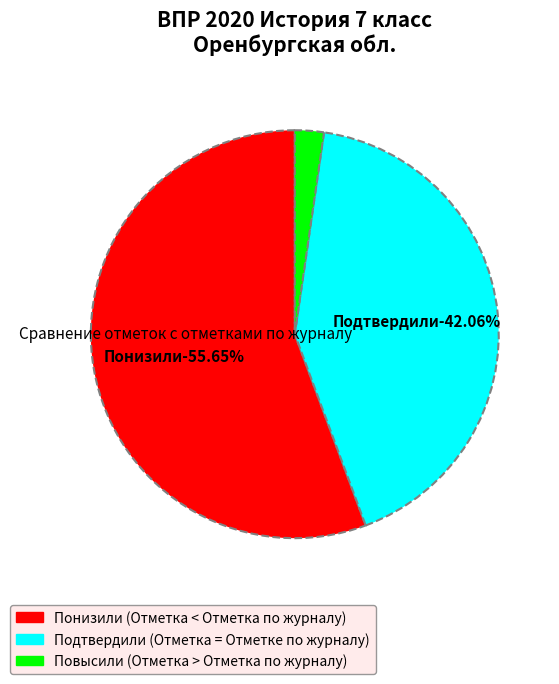

To the nearest percent, what is the difference between the largest and smallest slice percentages?

53%